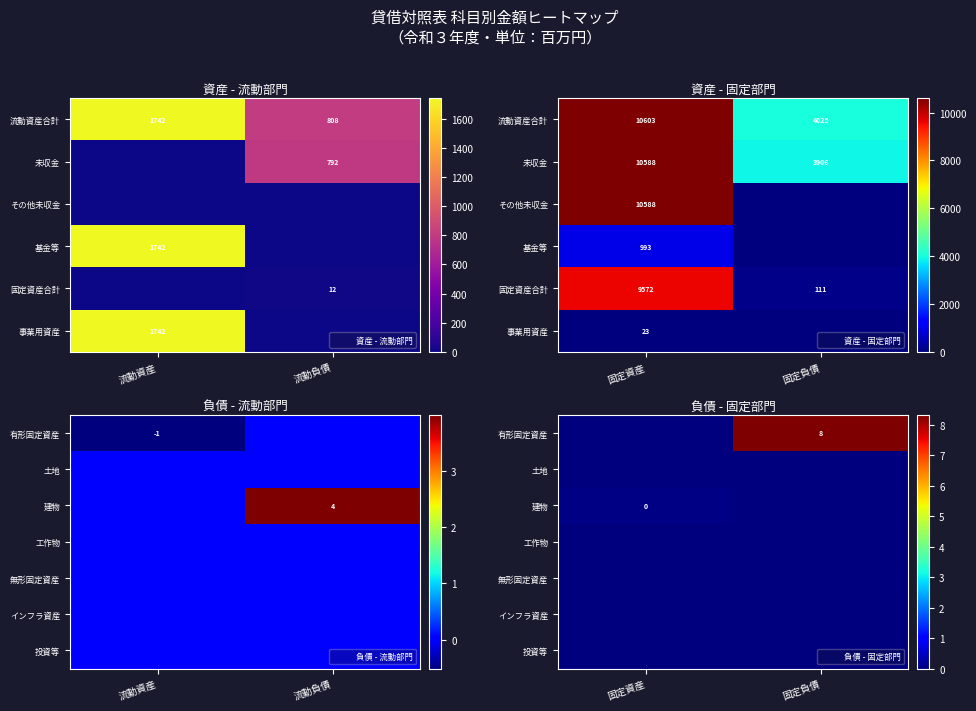

At which label is 有形固定資産 closest to 4?

固定資産